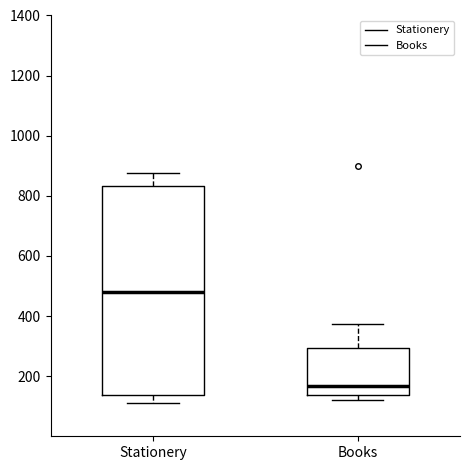

Reading left to right, transcribe this box plot: for each box, give where its median line is, the range the box spans, and where its two whiskers end, as read against the y-axis. The values are not printed on the chart, so give them approximately, as read against the axis.

Stationery: median 480, box 140 to 840, whiskers 120 to 880
Books: median 160, box 140 to 300, whiskers 120 to 380